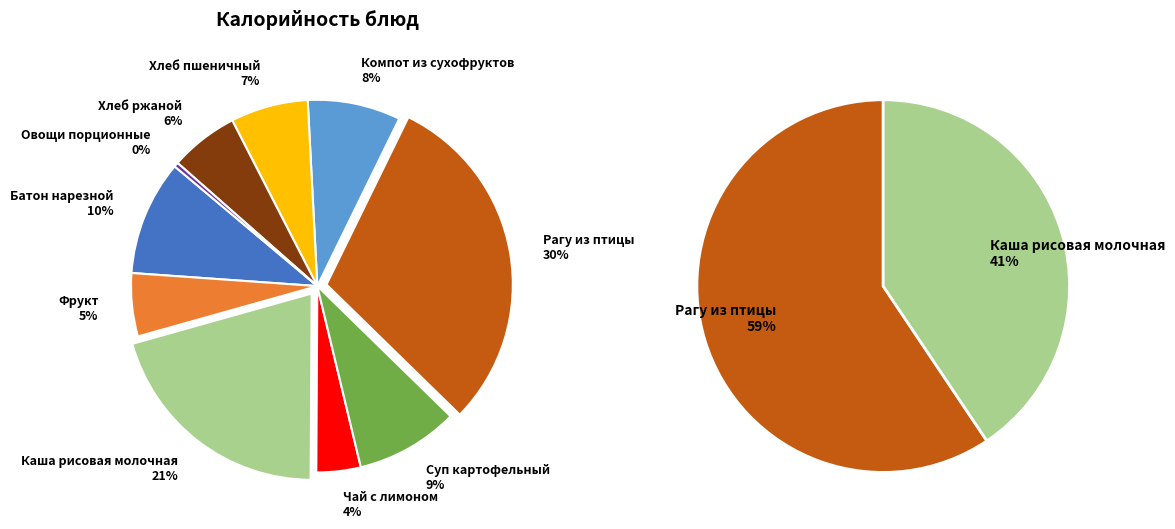

To the nearest percent, what is the difference between the largest and smallest slice percentages?

30%